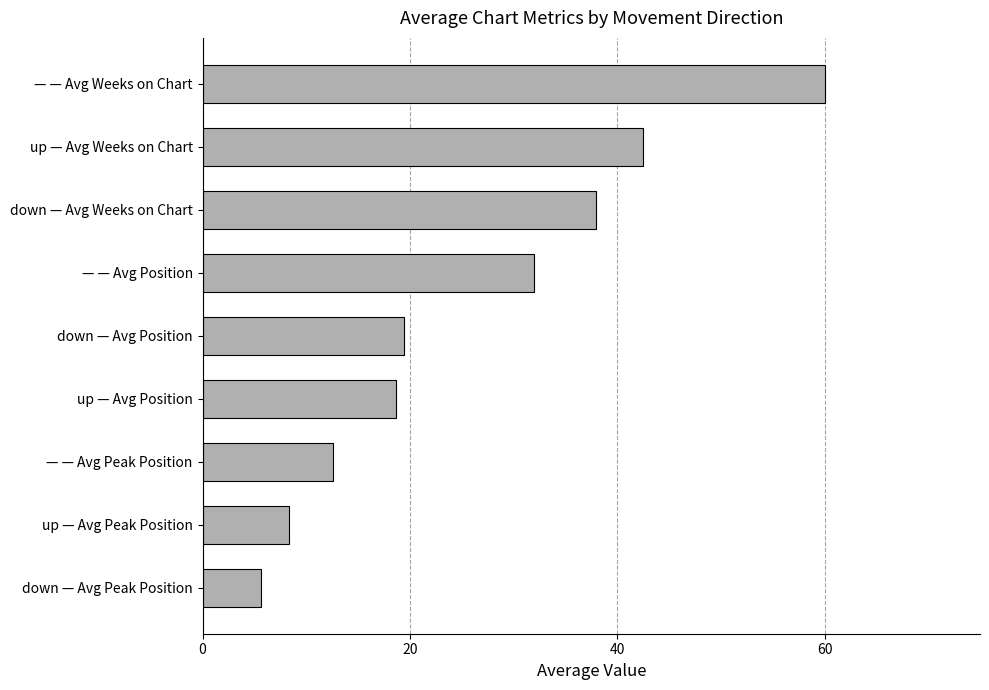

The value at down — Avg Peak Position is 1.8. True or false?

False